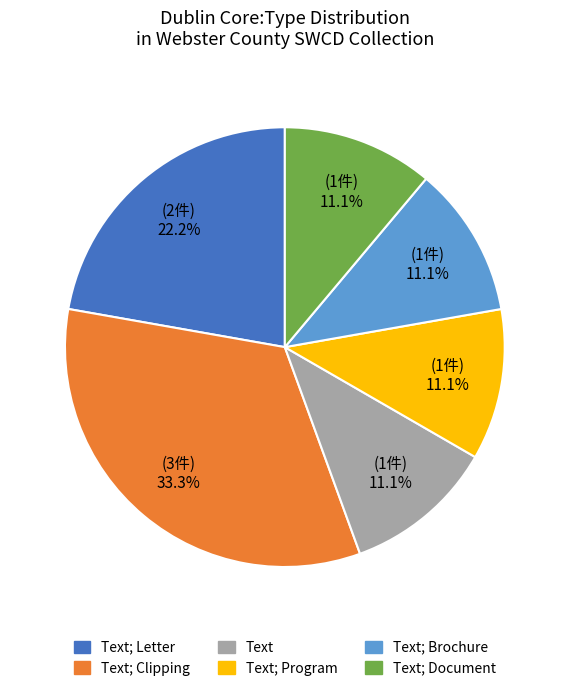

How many segments does this pie chart have?

6